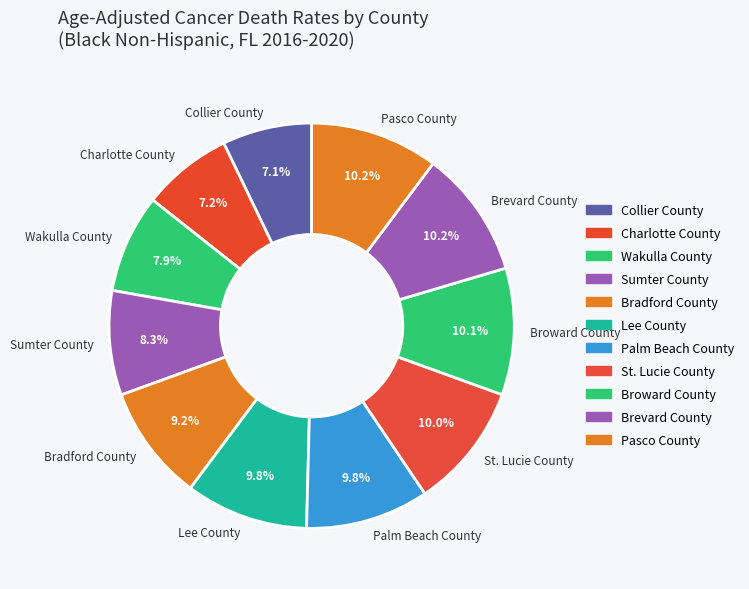

Approximately how many times larger is the value at Broward County compared to St. Lucie County?

1.0